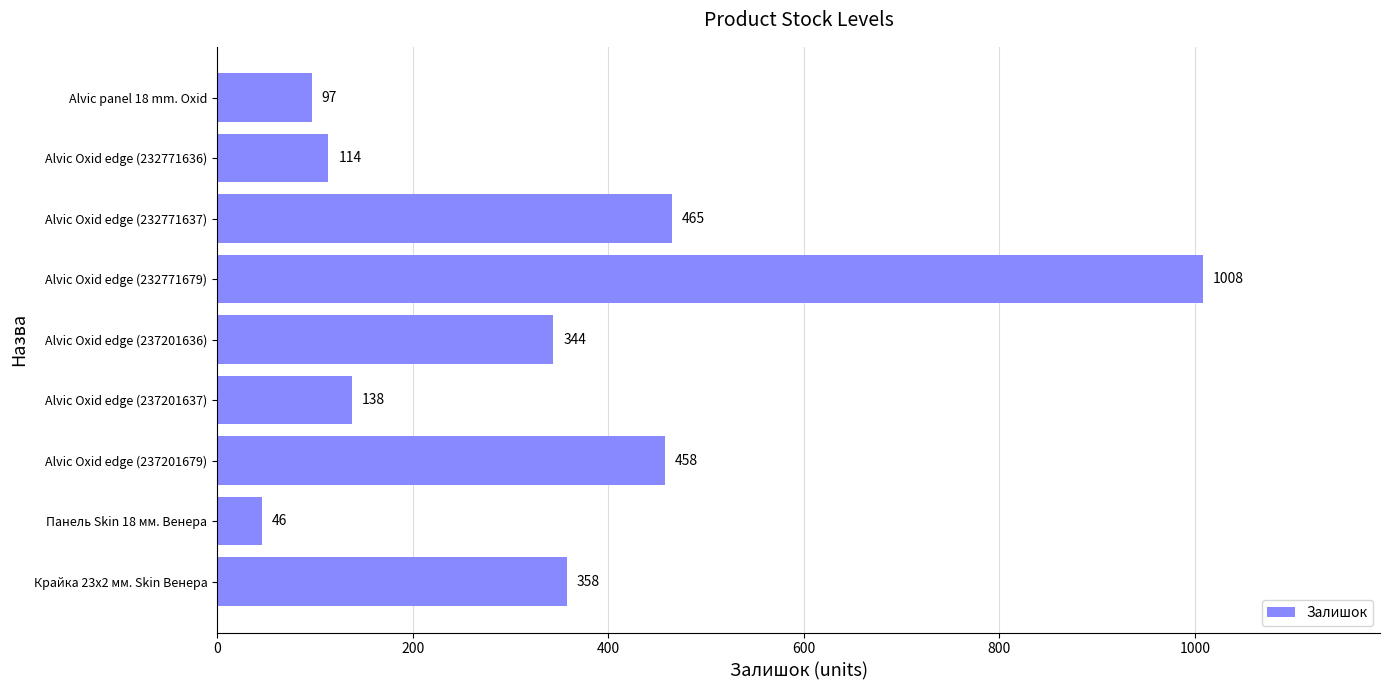

Reading bottom to top, list all the values displayed in this chart.

358	46	458	138	344	1008	465	114	97